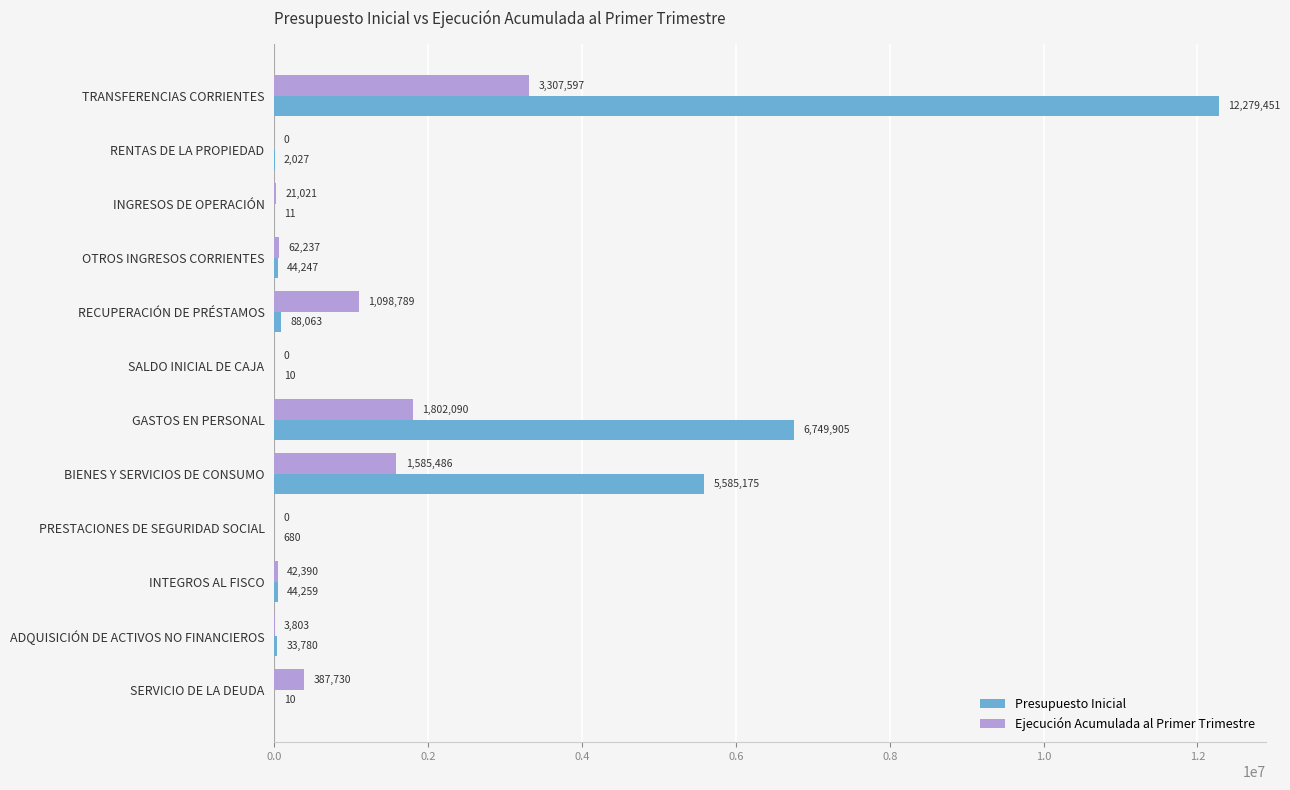

Between INGRESOS DE OPERACIÓN and INTEGROS AL FISCO, which series saw the biggest shift?

Presupuesto Inicial